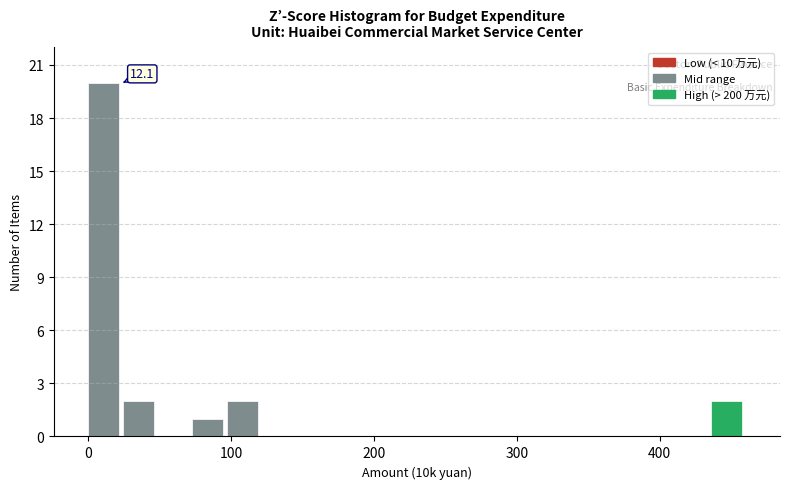

Read against the x-axis, roughly where is the centre of the tallest bar?

10